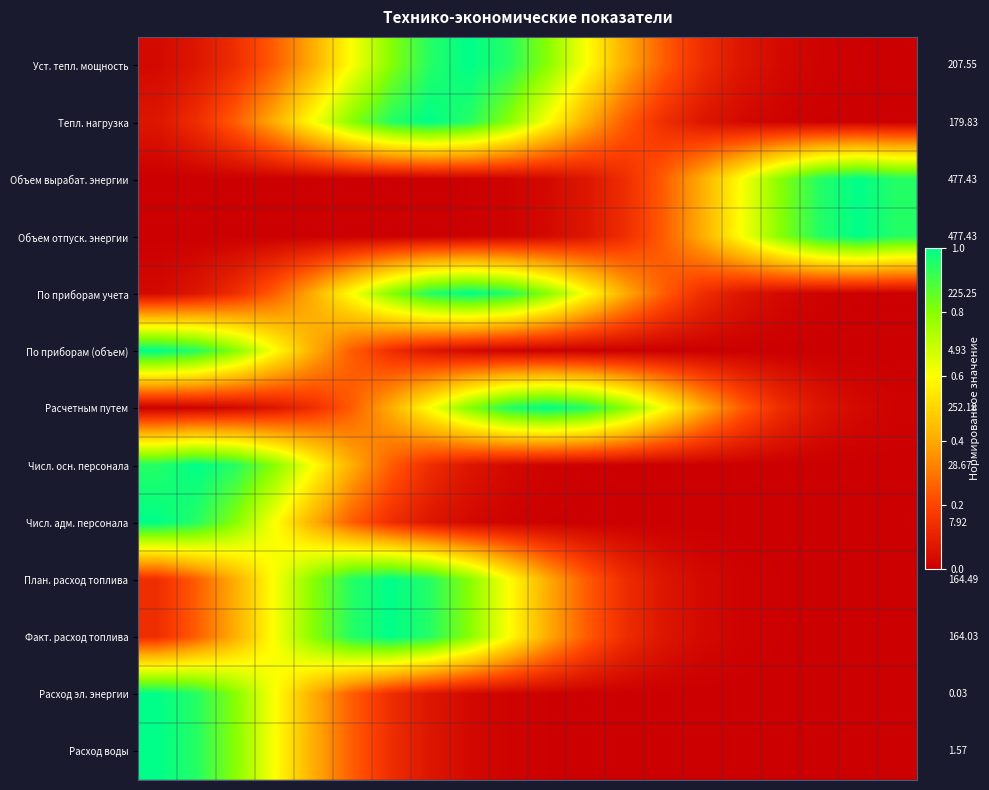

At how many categories does at least one series exceed 0?

20